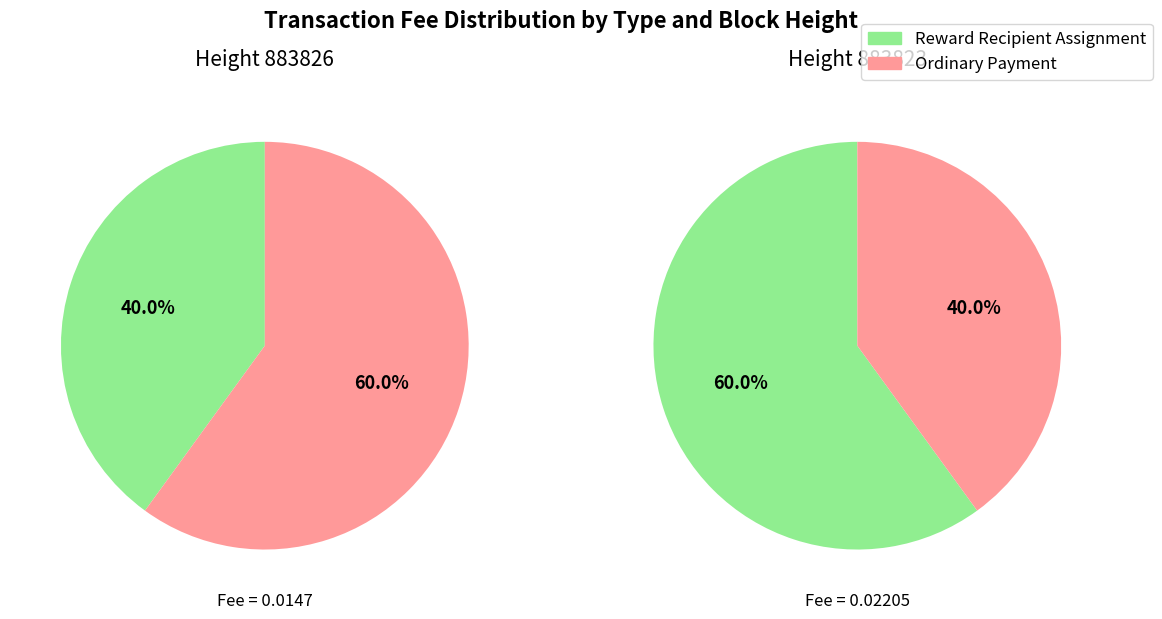

The 883826 slice represents 100% of the pie. True or false?

True